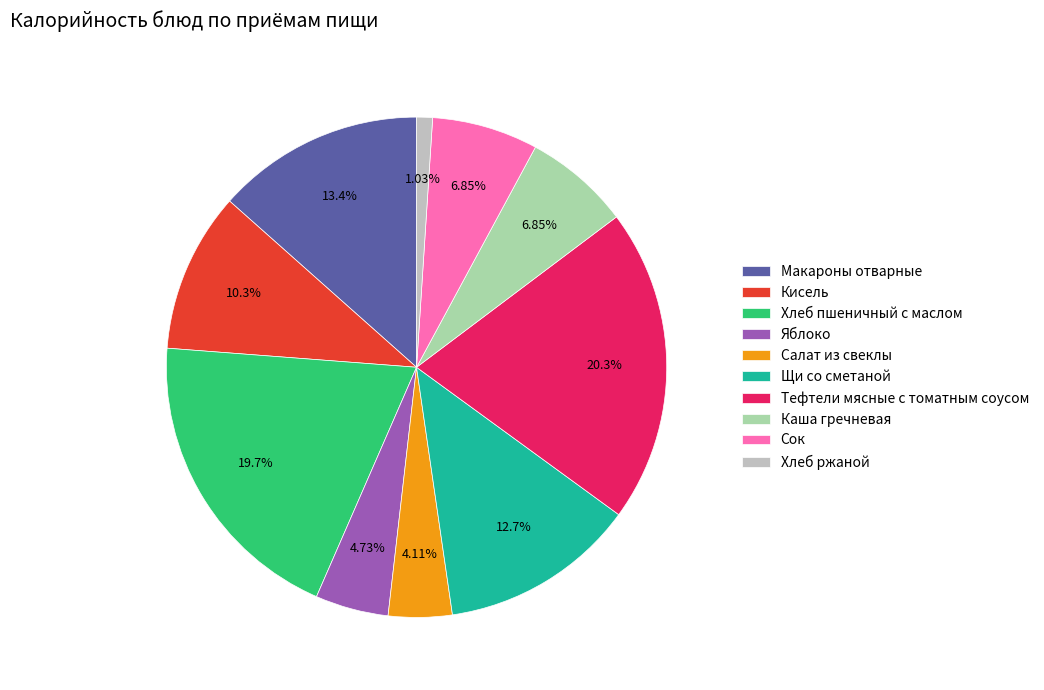

To the nearest percent, what percentage of the pie is Макароны отварные?

13%